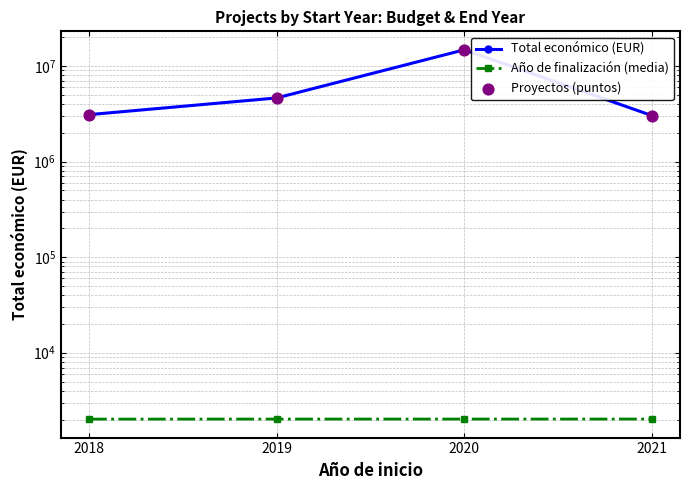

Which series contains the highest Y value?

Total económico (EUR)